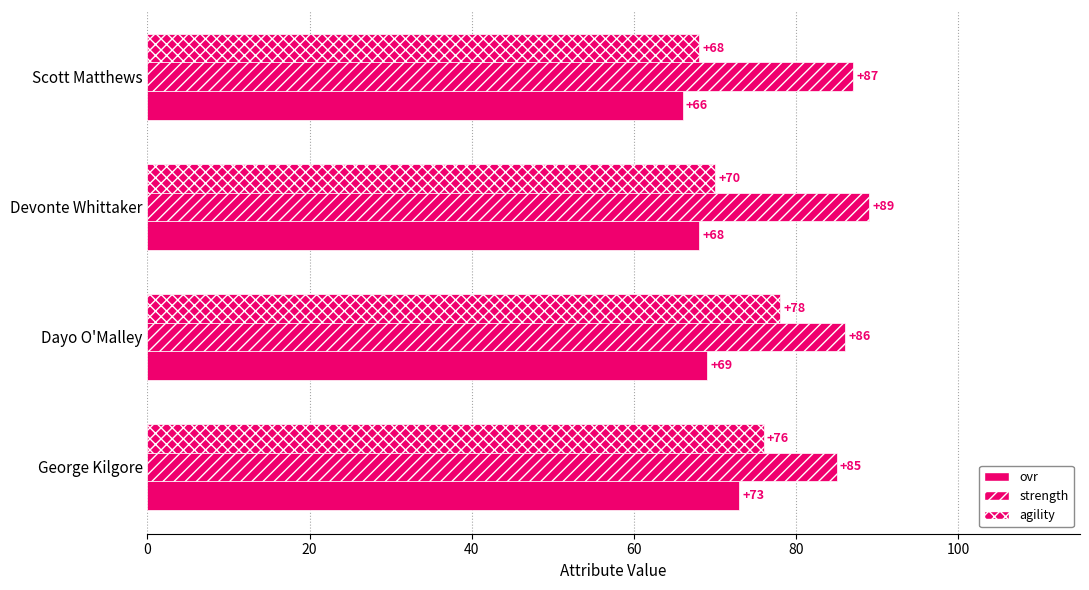

What is the value of the agility bar at the 1st from the left?

76